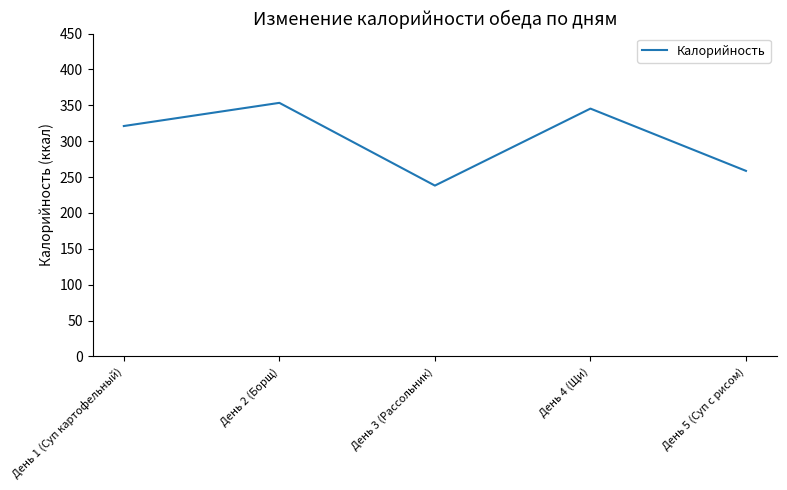

List the labels in order of value, largest first.

День 2 (Борщ), День 4 (Щи), День 1 (Суп картофельный), День 5 (Суп с рисом), День 3 (Рассольник)